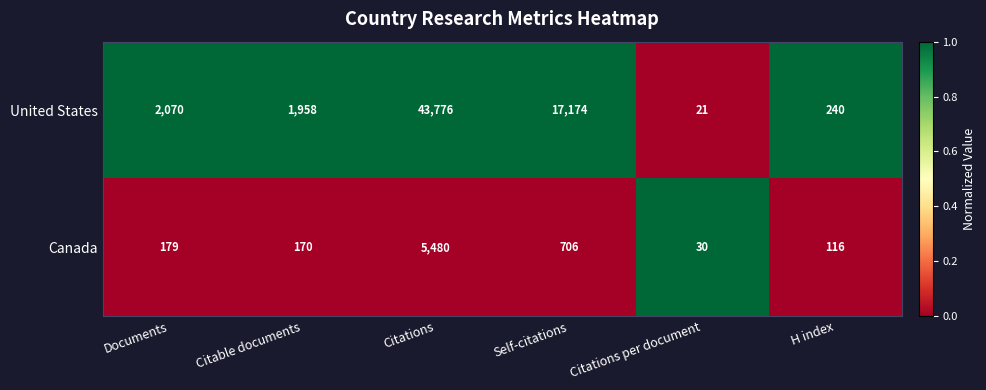

Reading right to left, transcribe all the data shown in this chart.

United States: 240	21	17174	43776	1958	2070
Canada: 116	30	706	5480	170	179